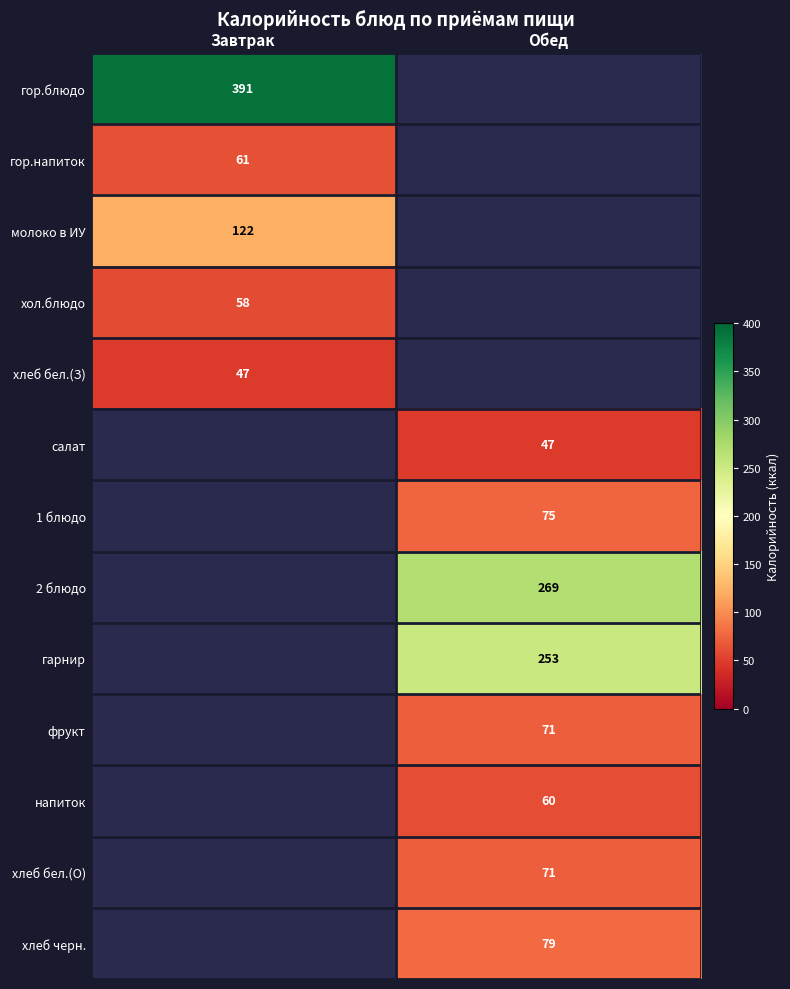

True or false: хлеб черн. has a value of 79 at Обед.

True